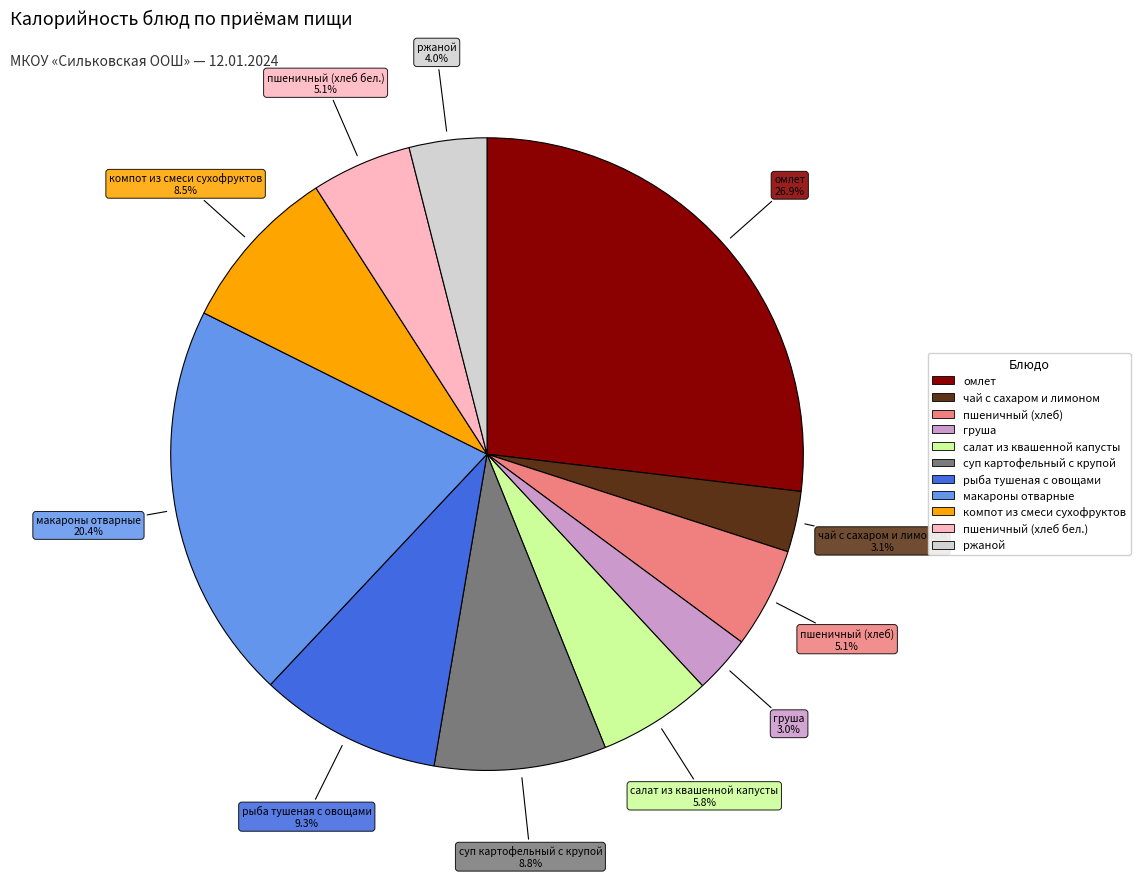

What is the largest slice in the pie chart?

омлет